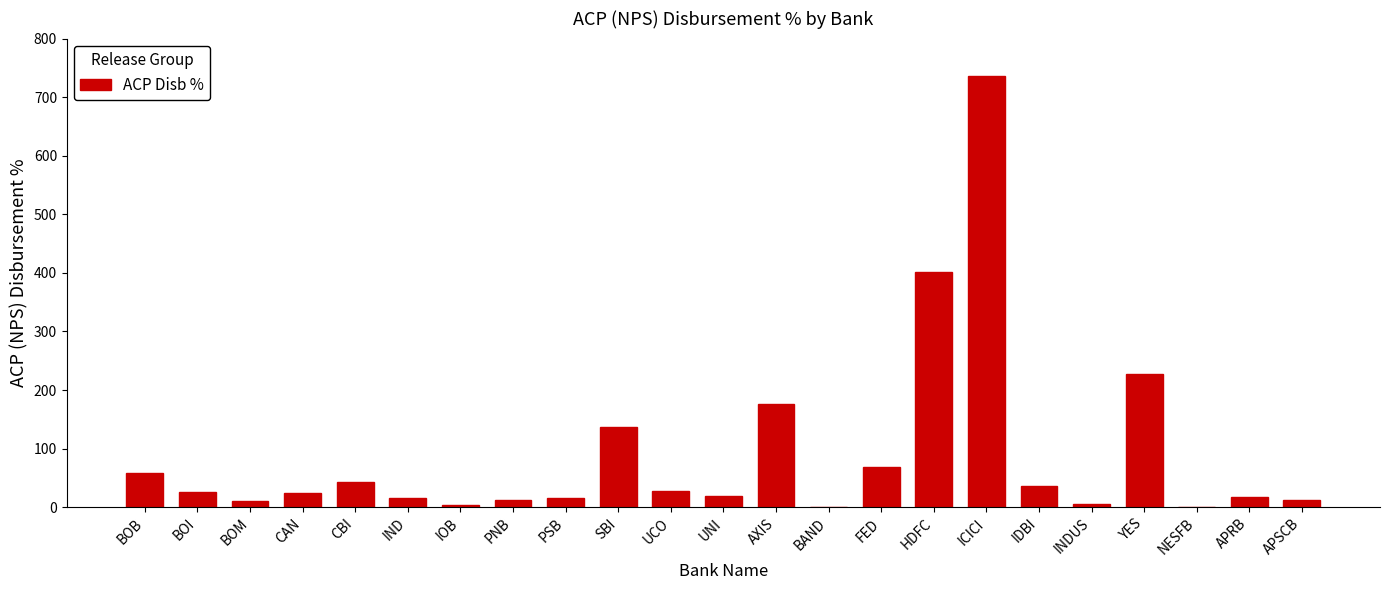

True or false: the data shows 401.9 at HDFC.

True